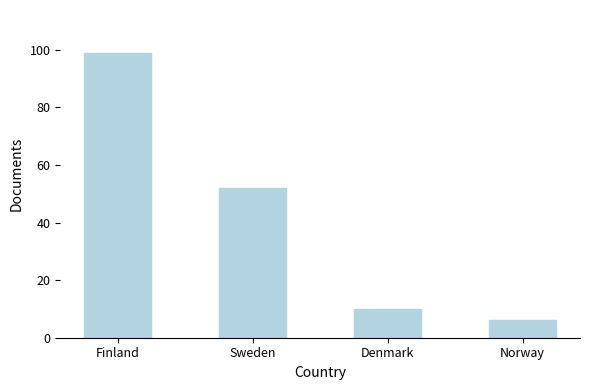

What is the label of the 3rd bar from the right?

Sweden